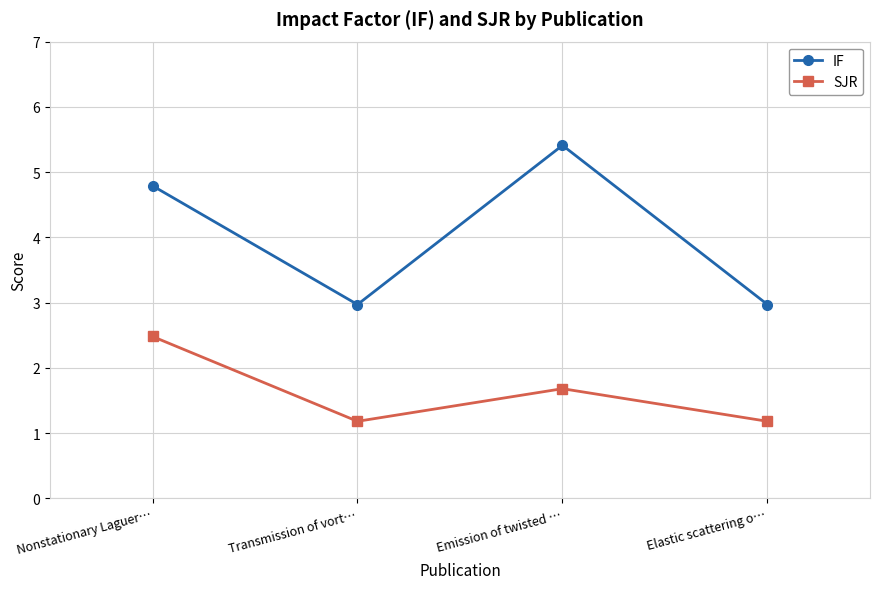

Reading left to right, transcribe all the data shown in this chart.

IF: Nonstationary Laguer…=4.8	Transmission of vort…=3.0	Emission of twisted …=5.4	Elastic scattering o…=3.0
SJR: Nonstationary Laguer…=2.5	Transmission of vort…=1.2	Emission of twisted …=1.7	Elastic scattering o…=1.2